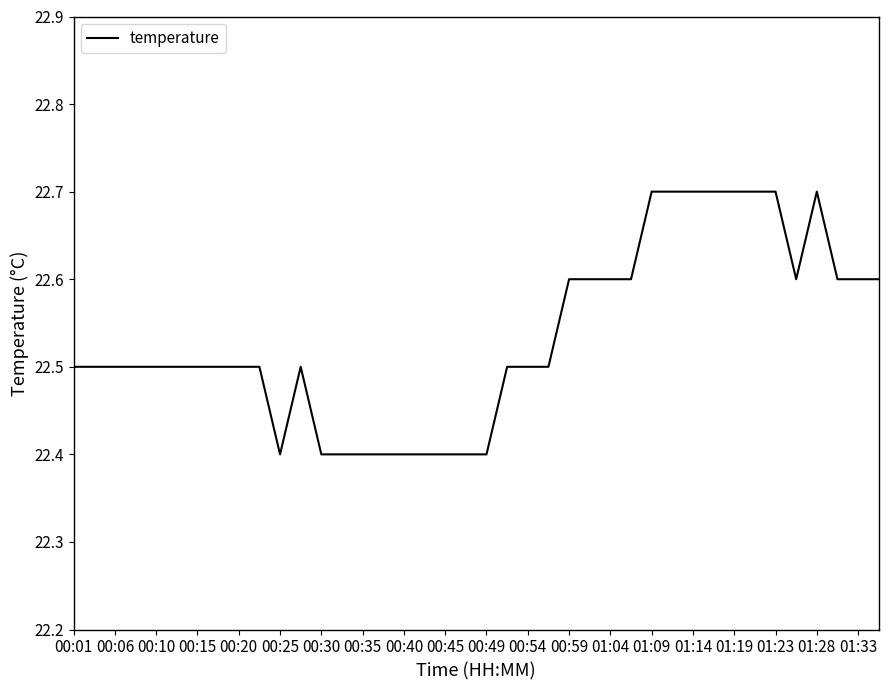

What is the maximum value shown in the chart?

22.7